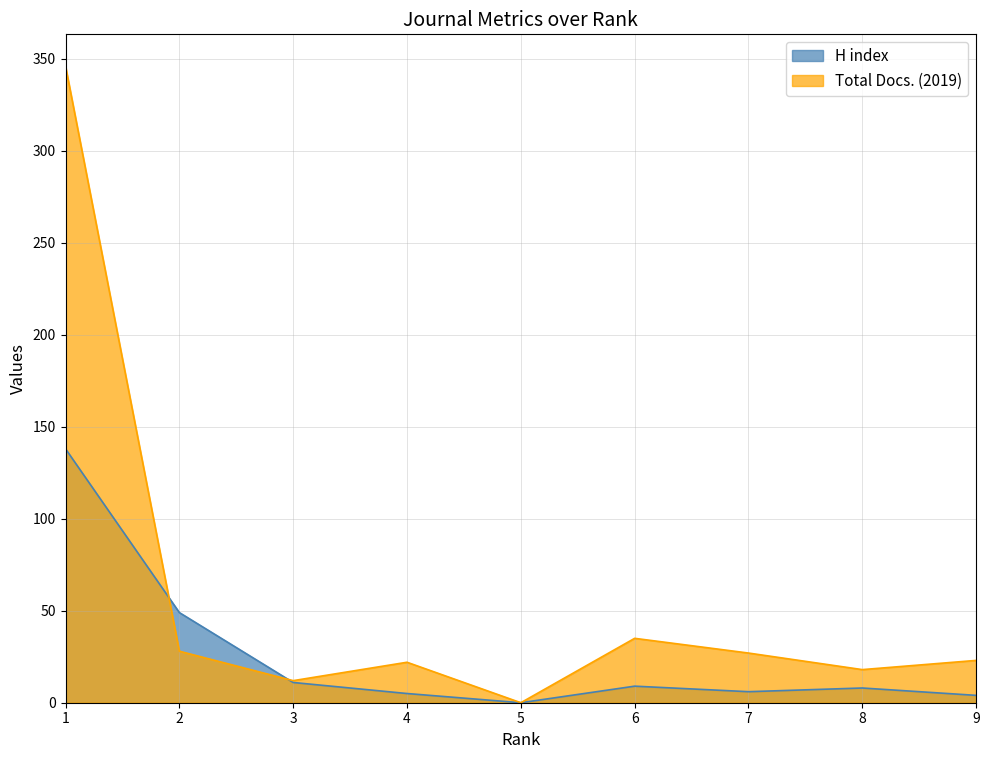

Does the chart have visible grid lines?

Yes